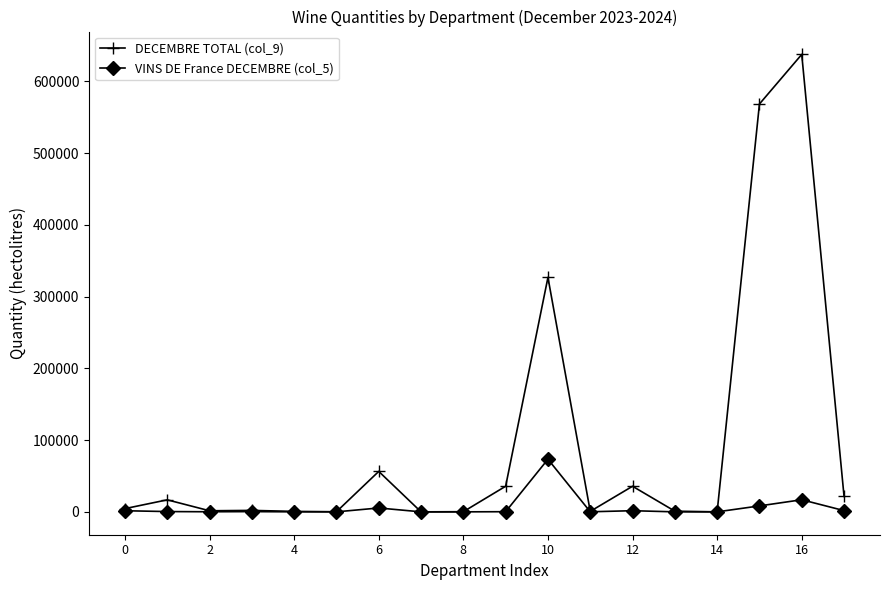

Which series has the widest spread of values?

DECEMBRE TOTAL (col_9)